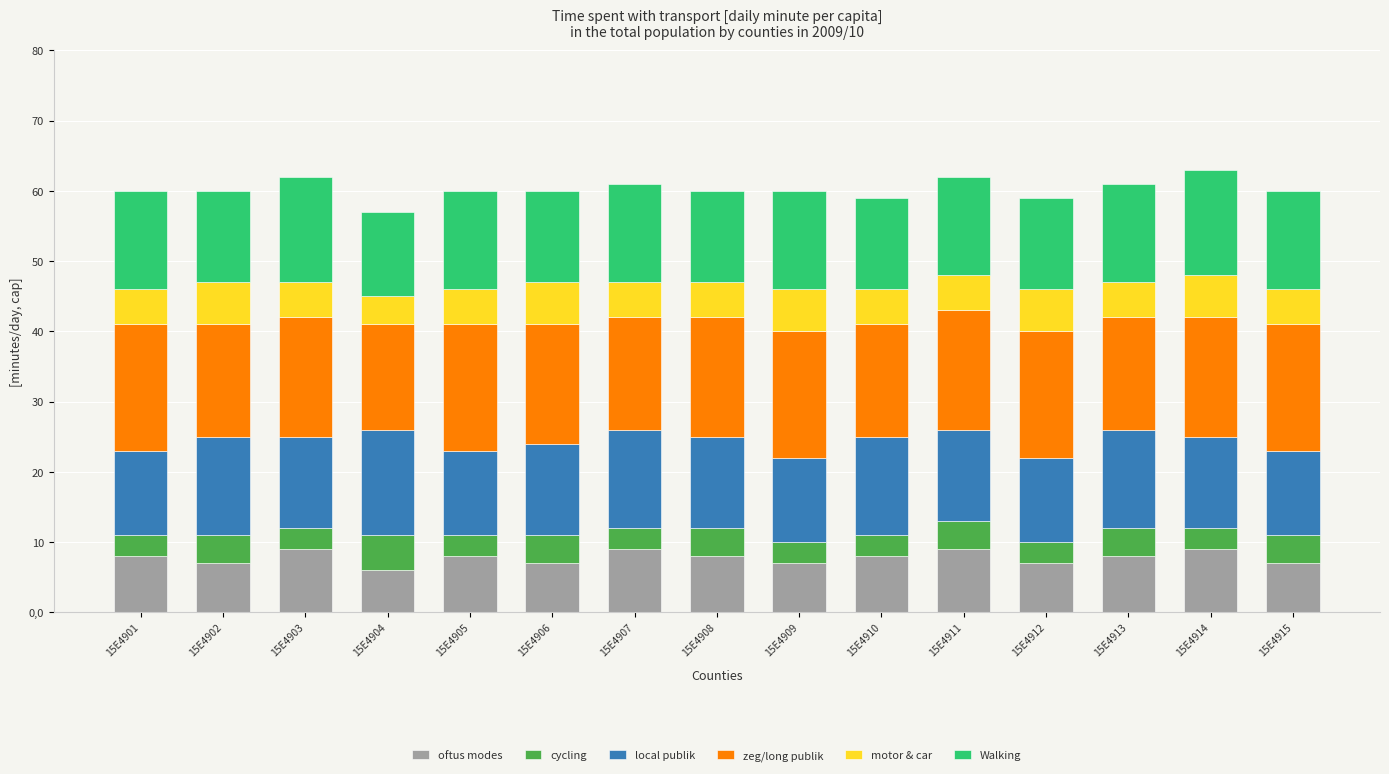

How many bars are there in total?

15